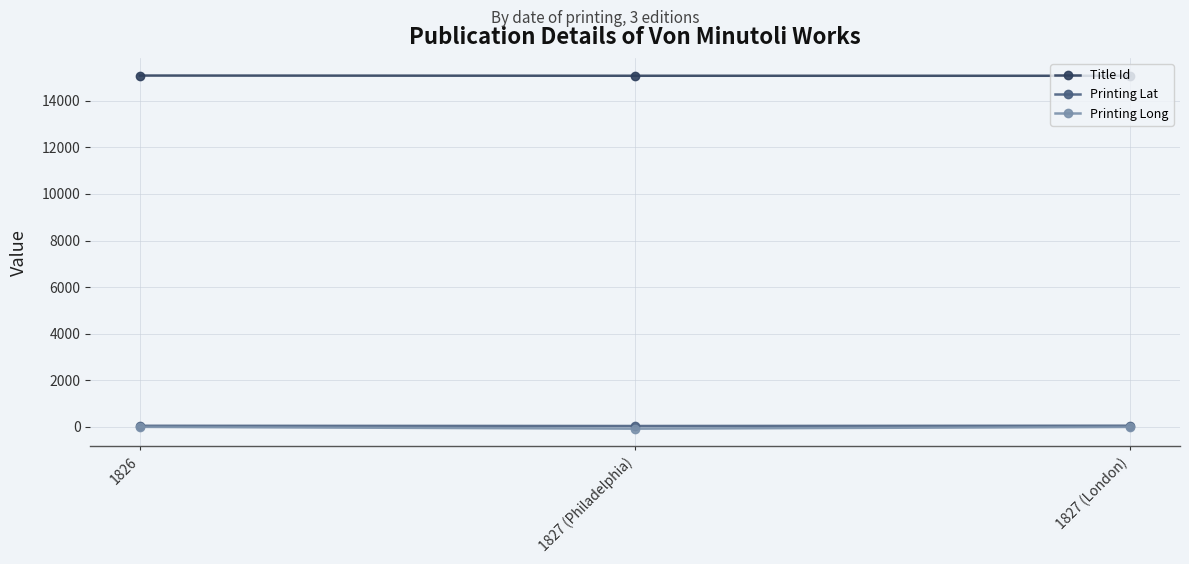

What is the label of the 2nd point from the right?

1827 (Philadelphia)